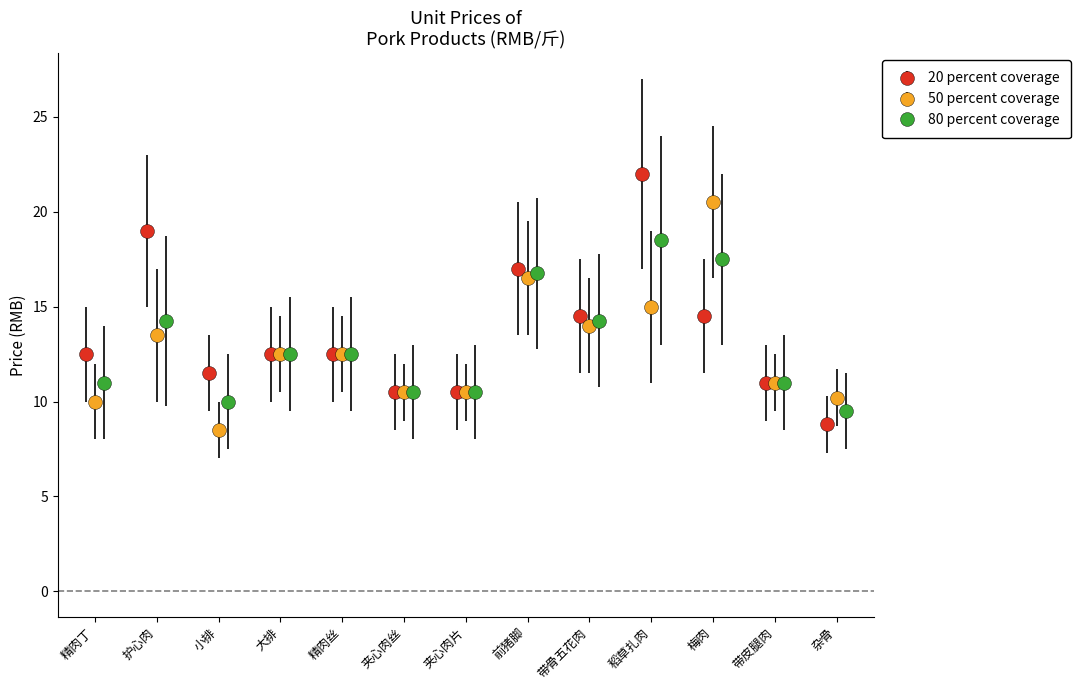

Which series has the largest total across all categories?

20 percent coverage